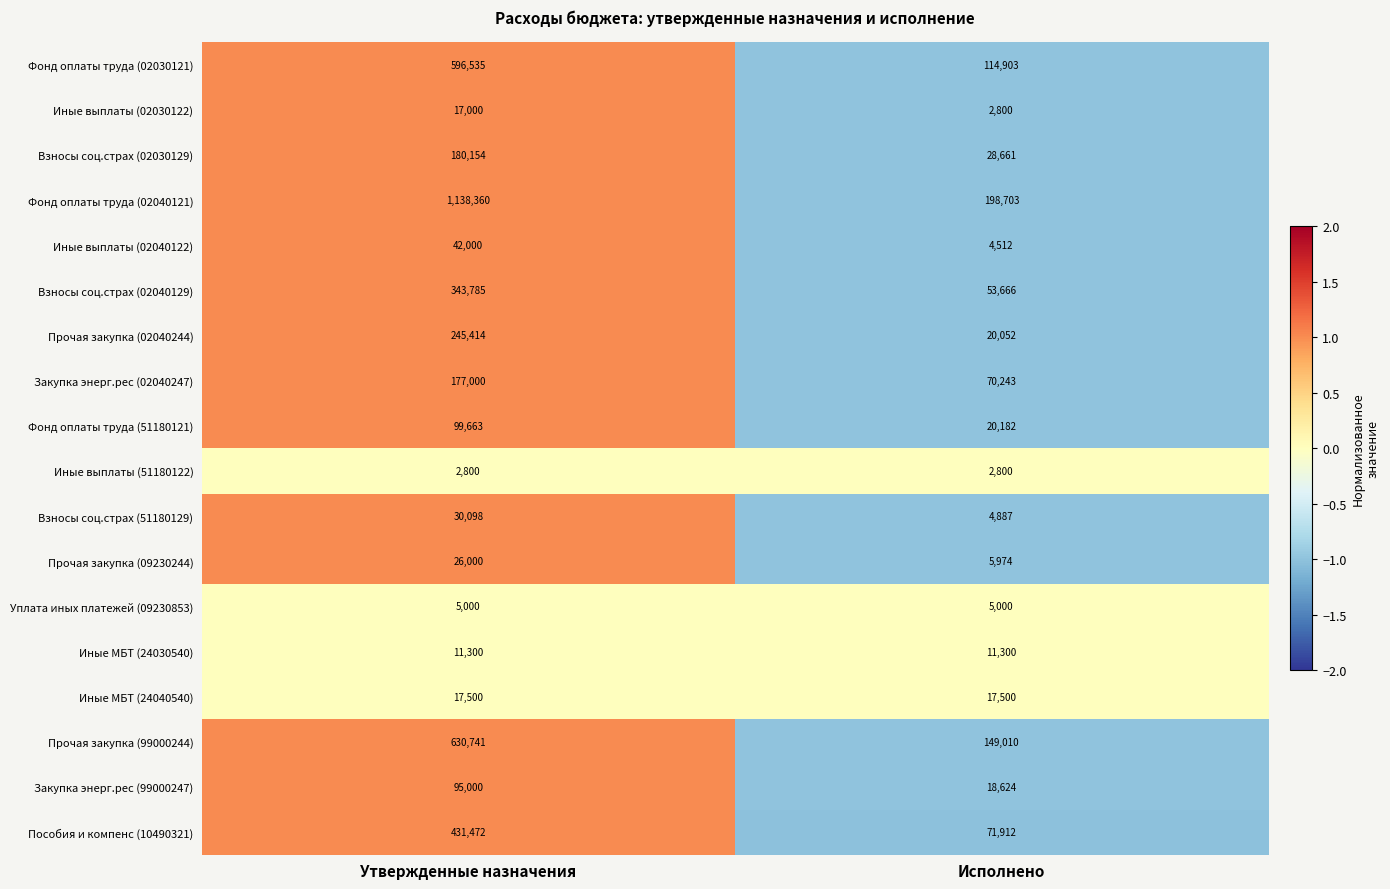

What is the average value of the Фонд оплаты труда (02030121) series?

355719